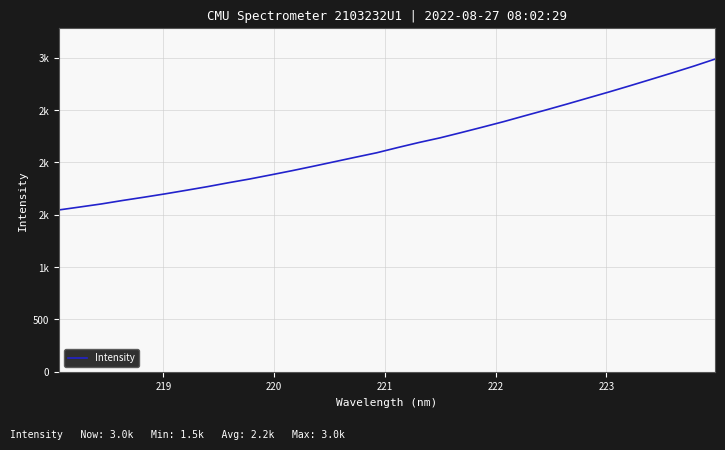

Is this an area chart (filled region under the line)?

No